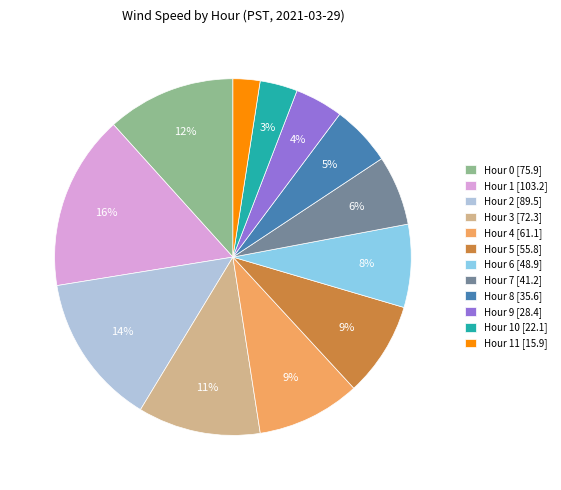

Which has a higher value, Hour 4 [61.1] or Hour 2 [89.5]?

Hour 2 [89.5]